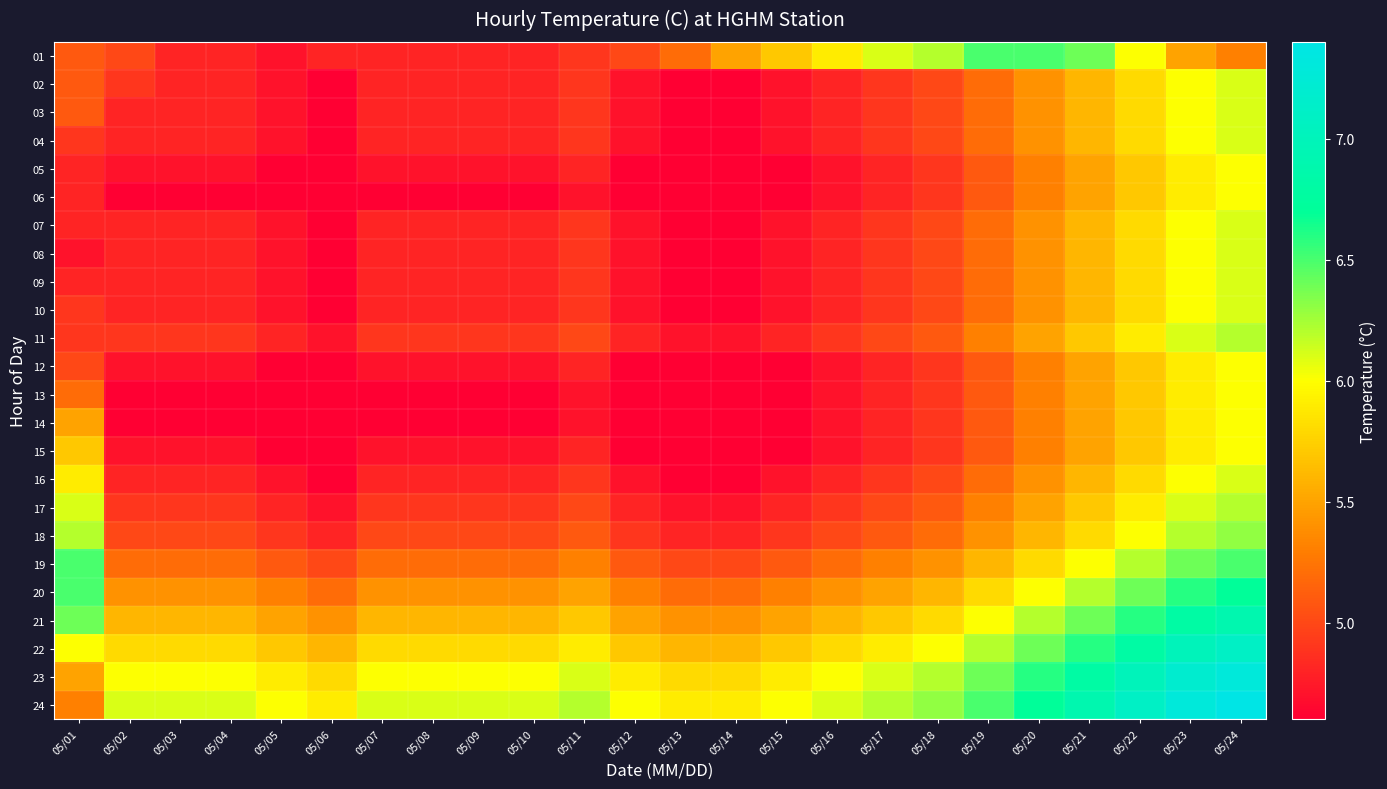

At 05/01, list the series in order from smallest to largest.

08, 05, 06, 07, 09, 04, 10, 11, 12, 01, 02, 03, 13, 24, 14, 23, 15, 16, 22, 17, 18, 21, 19, 20